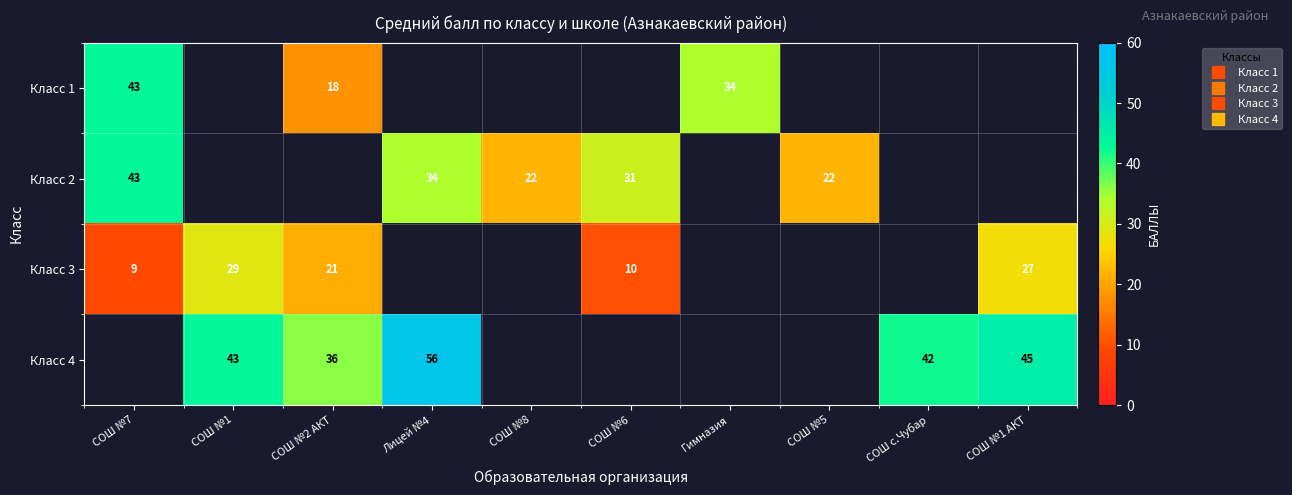

Is it true that Класс 3 equals 9.0 at СОШ №7?

True